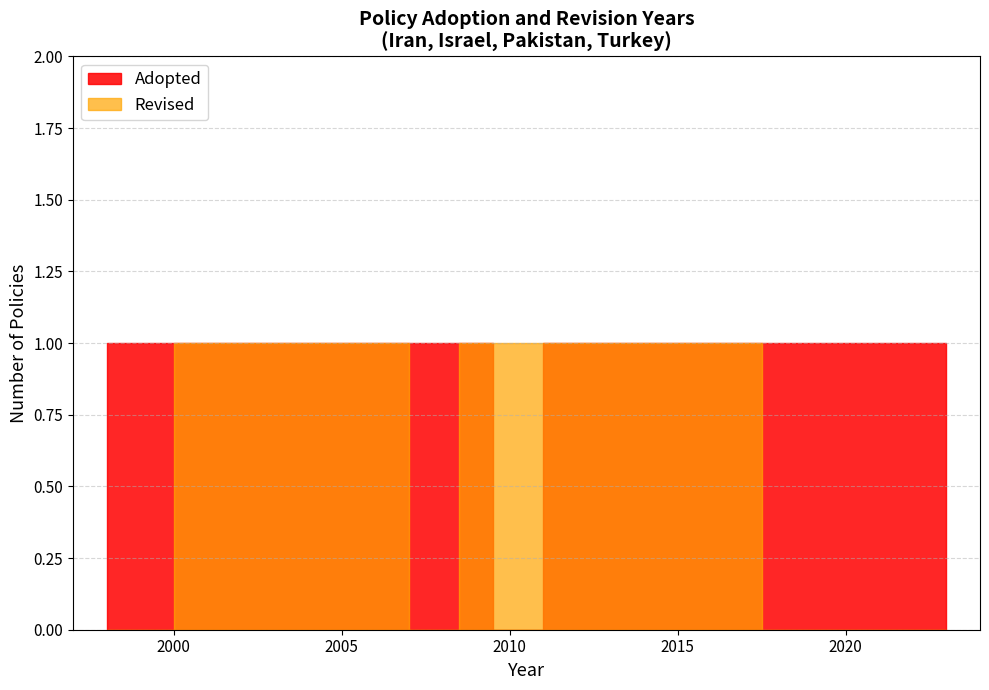

Is it true that Adopted equals 1998 at 1998?

True